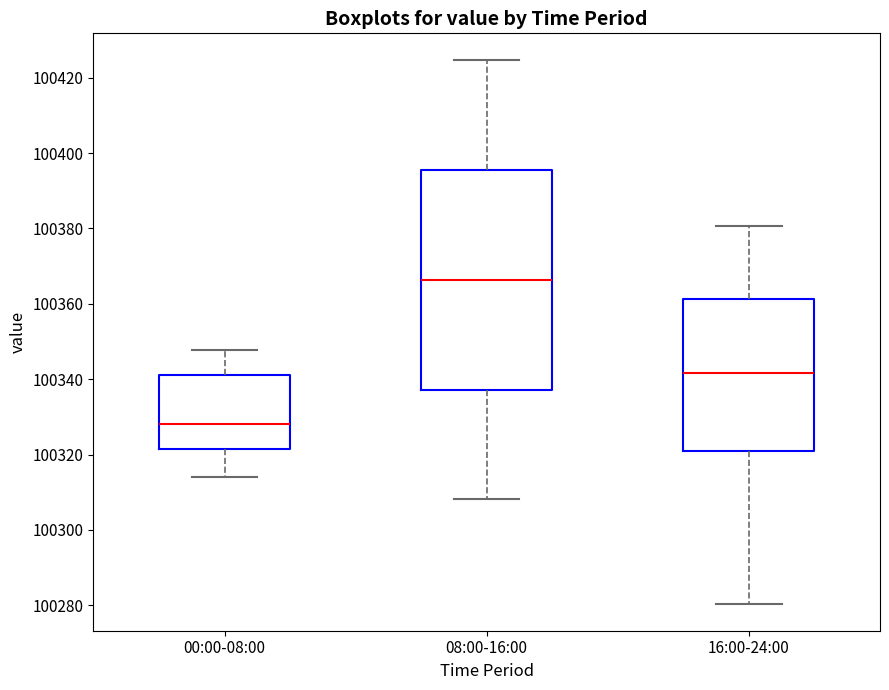

Reading left to right, transcribe this box plot: for each box, give where its median line is, the range the box spans, and where its two whiskers end, as read against the y-axis. The values are not printed on the chart, so give them approximately, as read against the axis.

00:00-08:00: median 100328, box 100322 to 100342, whiskers 100314 to 100348
08:00-16:00: median 100366, box 100338 to 100396, whiskers 100308 to 100424
16:00-24:00: median 100342, box 100322 to 100362, whiskers 100280 to 100380